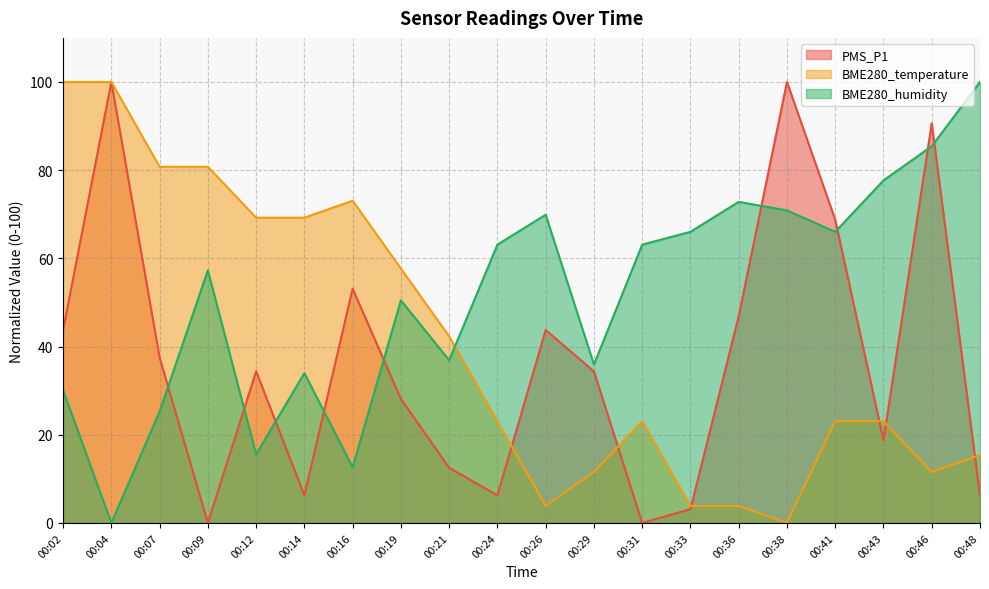

What is the average value of the BME280_humidity series?

51.7